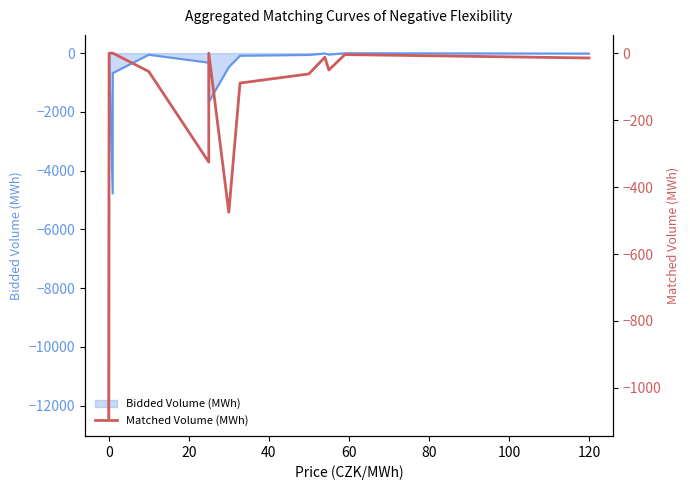

How many lines are shown in the chart?

1